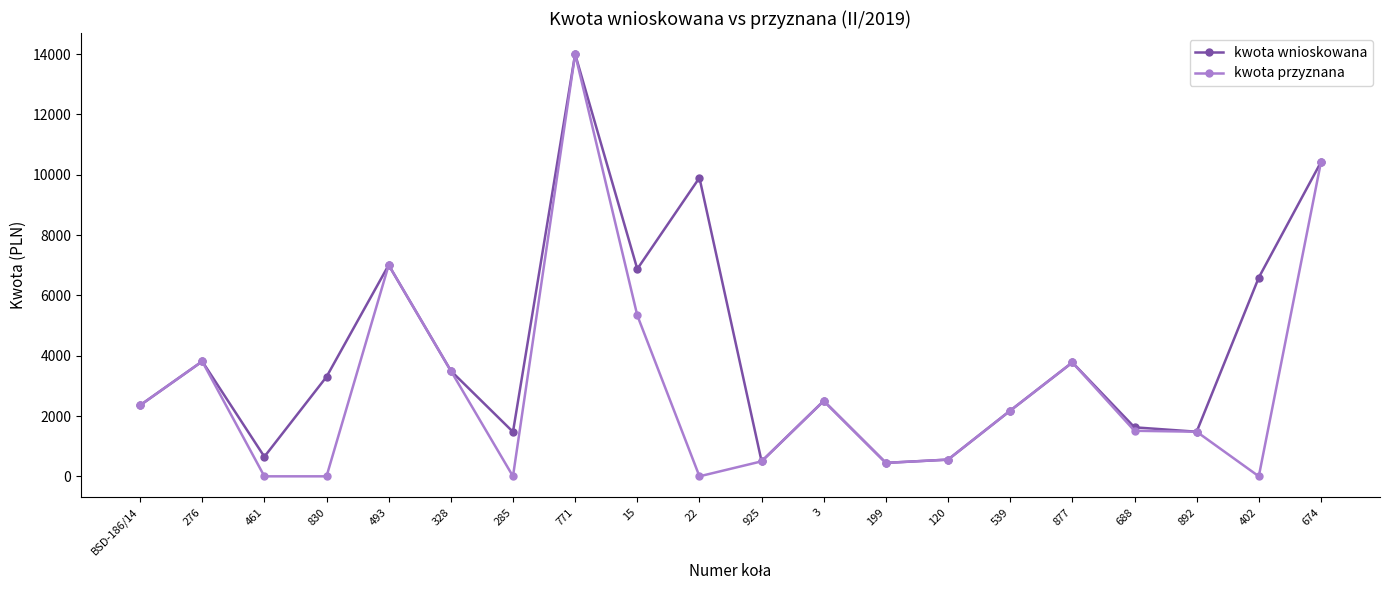

Which series has the largest total across all categories?

kwota wnioskowana